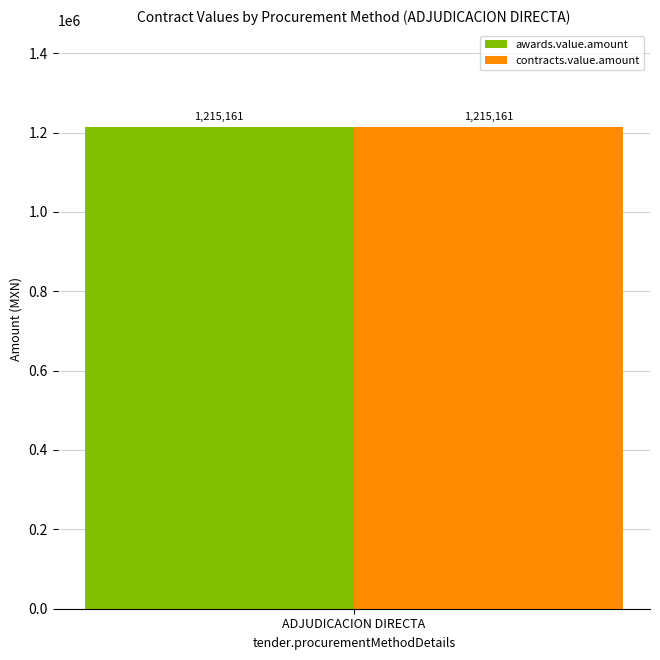

Rank the series by their maximum value, from lowest to highest.

awards.value.amount, contracts.value.amount